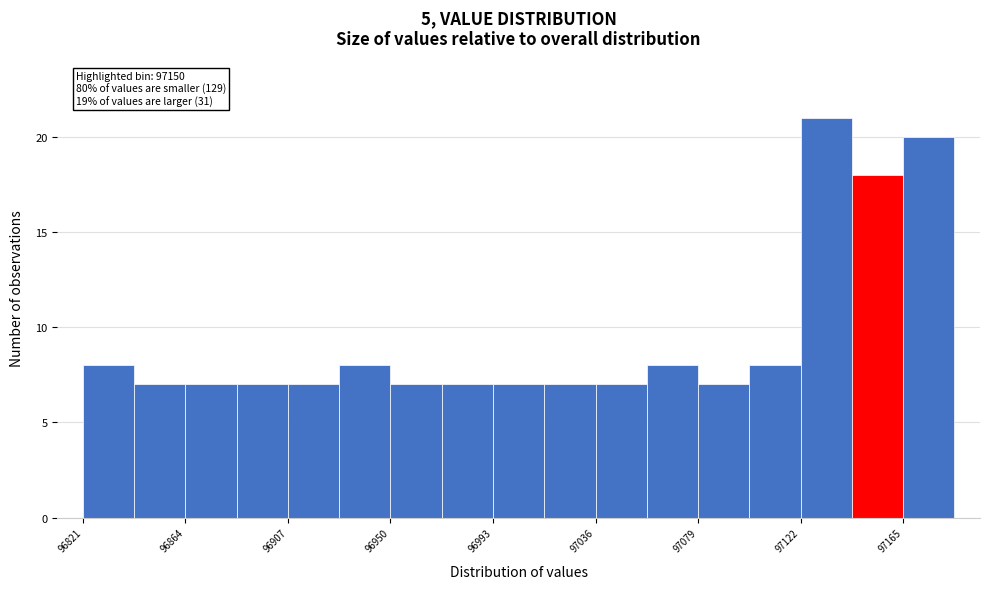

Over which range of the x-axis is the bar tallest?

97120 to 97145